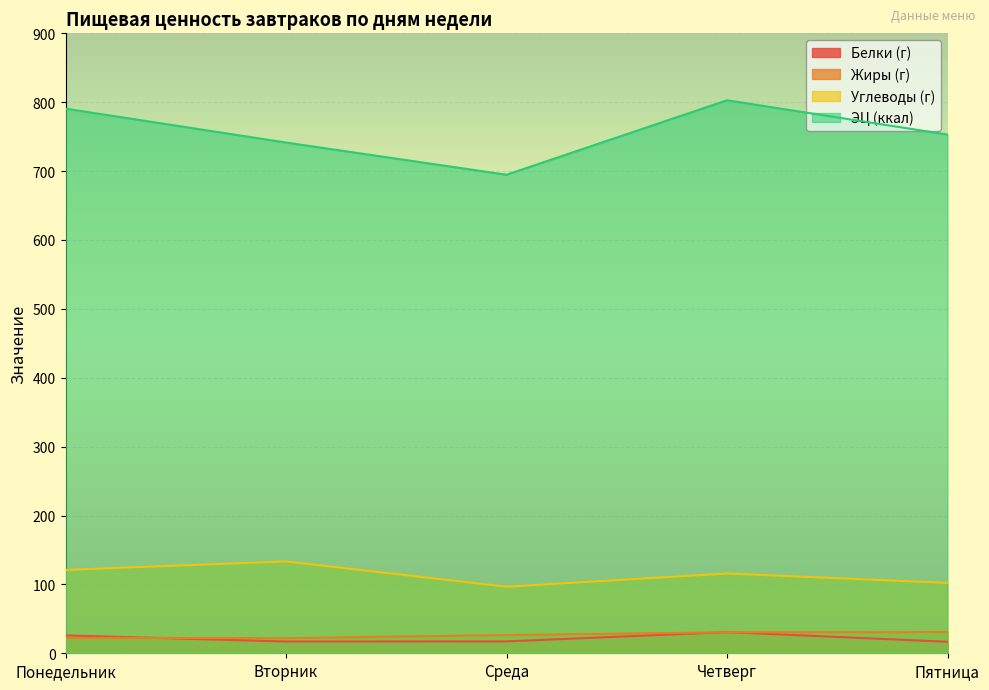

Is the value of ЭЦ (ккал) at Пятница greater than the value of Углеводы (г) at Понедельник?

Yes